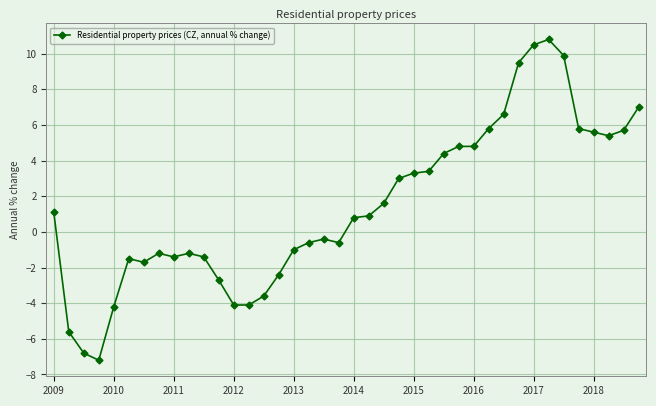

What is the sum of all values?

59.0